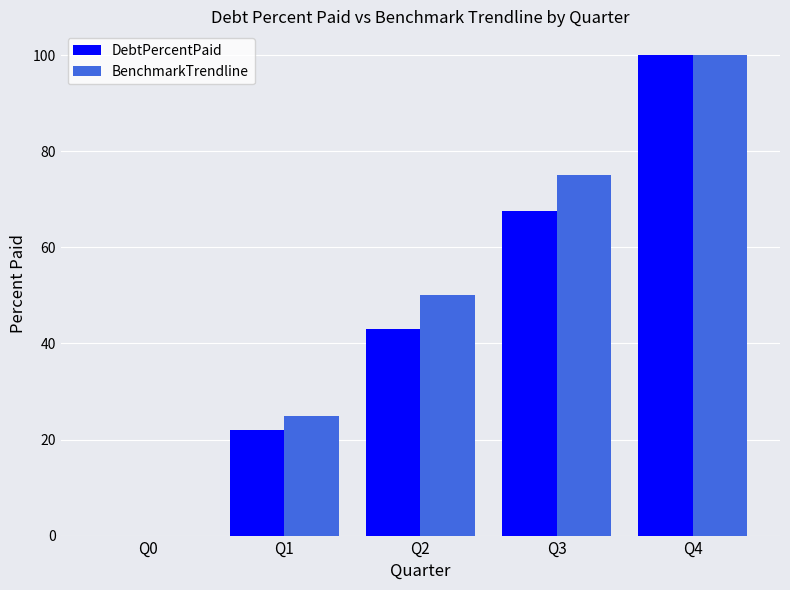

Is the value of DebtPercentPaid at Q1 greater than the value of BenchmarkTrendline at Q2?

No